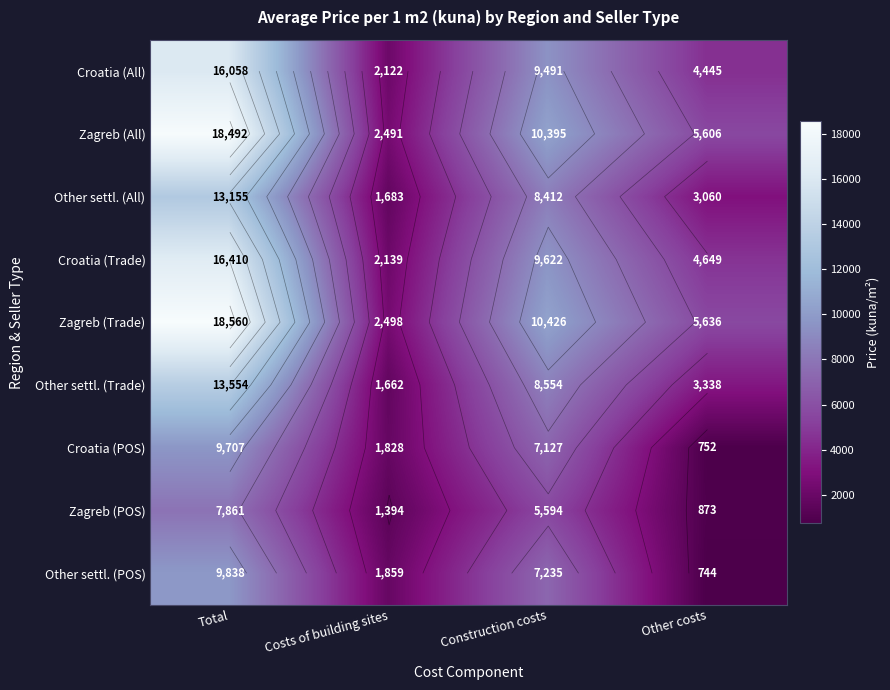

The value of Croatia (Trade) at Other costs is 4649. True or false?

True